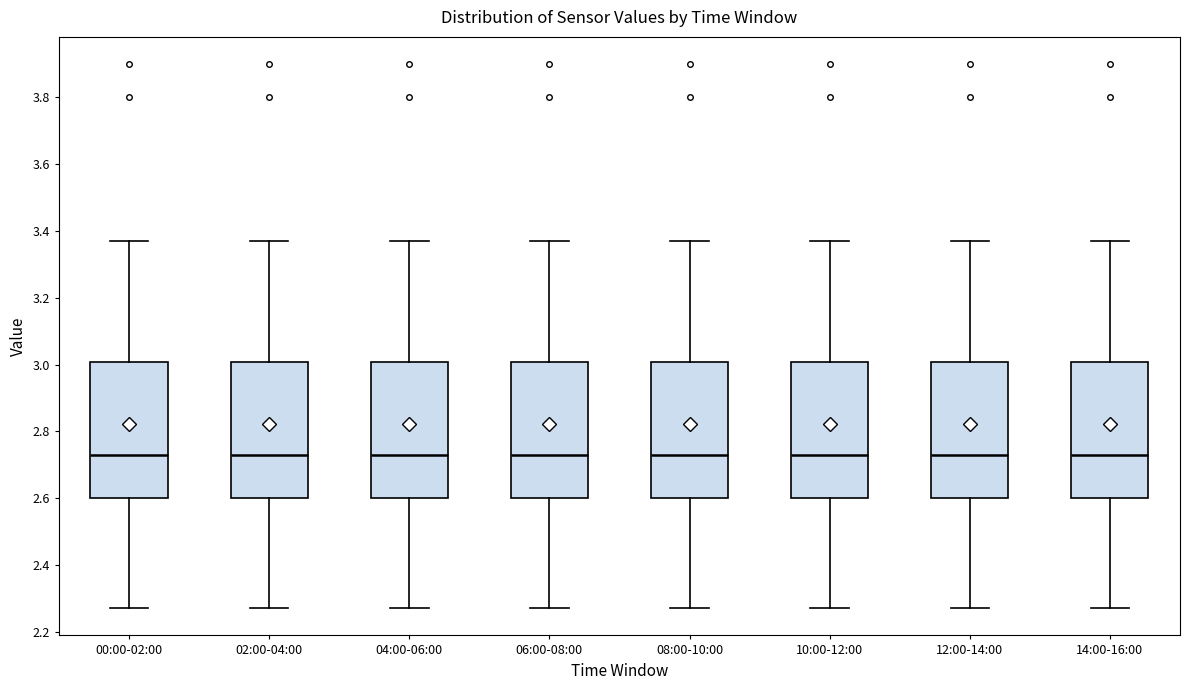

Reading left to right, read every box against the y-axis: the position of its median line, the range the box covers, and the ends of its whiskers. The values are not printed on the chart, so give them approximately, as read against the axis.

00:00-02:00: median 2.74, box 2.60 to 3.00, whiskers 2.28 to 3.38
02:00-04:00: median 2.74, box 2.60 to 3.00, whiskers 2.28 to 3.38
04:00-06:00: median 2.74, box 2.60 to 3.00, whiskers 2.28 to 3.38
06:00-08:00: median 2.74, box 2.60 to 3.00, whiskers 2.28 to 3.38
08:00-10:00: median 2.74, box 2.60 to 3.00, whiskers 2.28 to 3.38
10:00-12:00: median 2.74, box 2.60 to 3.00, whiskers 2.28 to 3.38
12:00-14:00: median 2.74, box 2.60 to 3.00, whiskers 2.28 to 3.38
14:00-16:00: median 2.74, box 2.60 to 3.00, whiskers 2.28 to 3.38